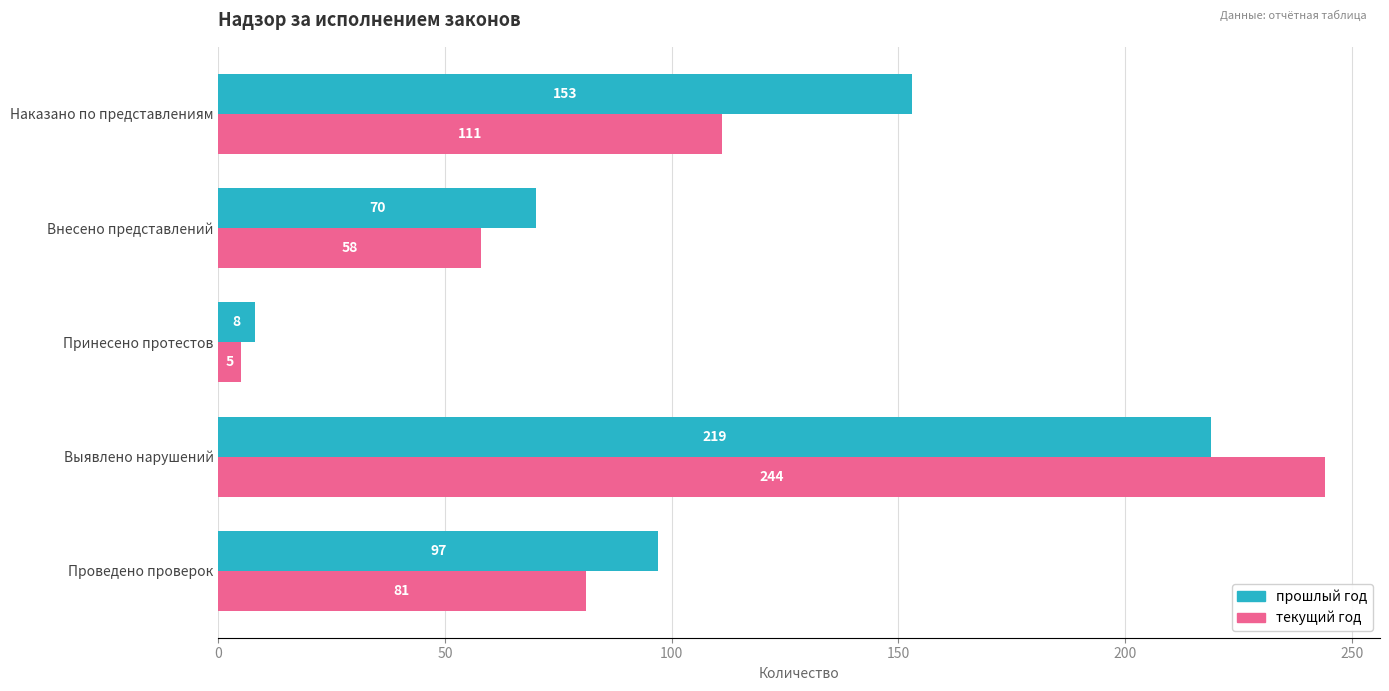

What are all the series names shown in the legend?

прошлый год, текущий год